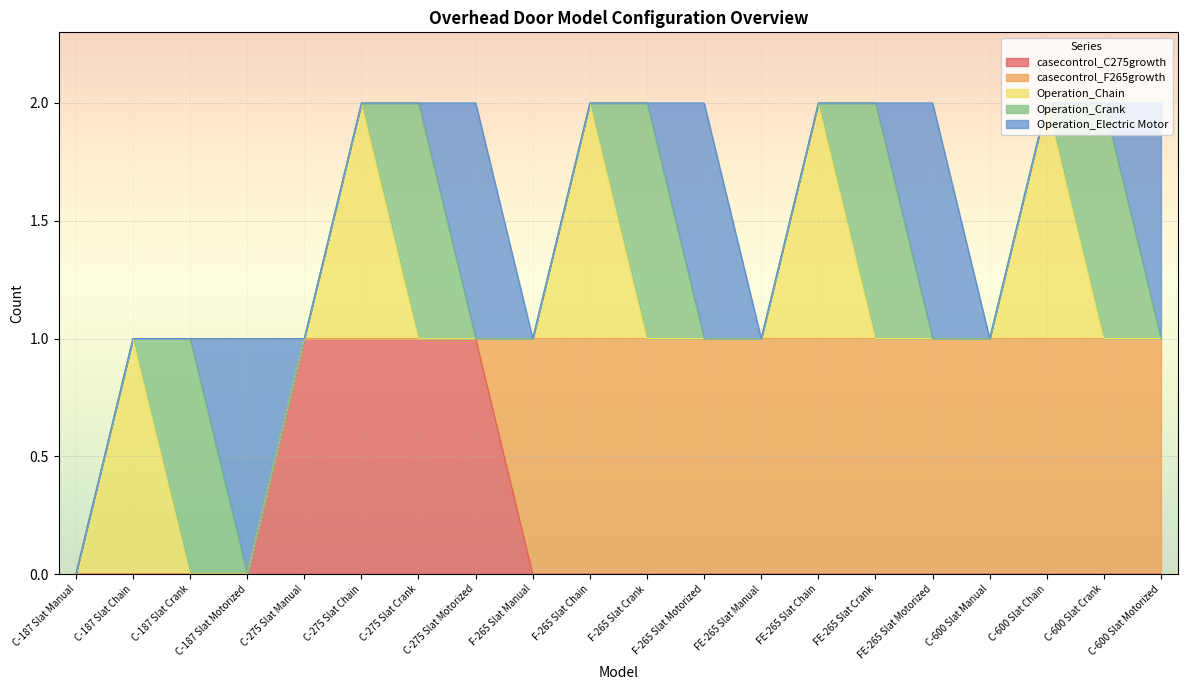

Is it true that casecontrol_C275growth equals -1 at F-265 Slat Manual?

False